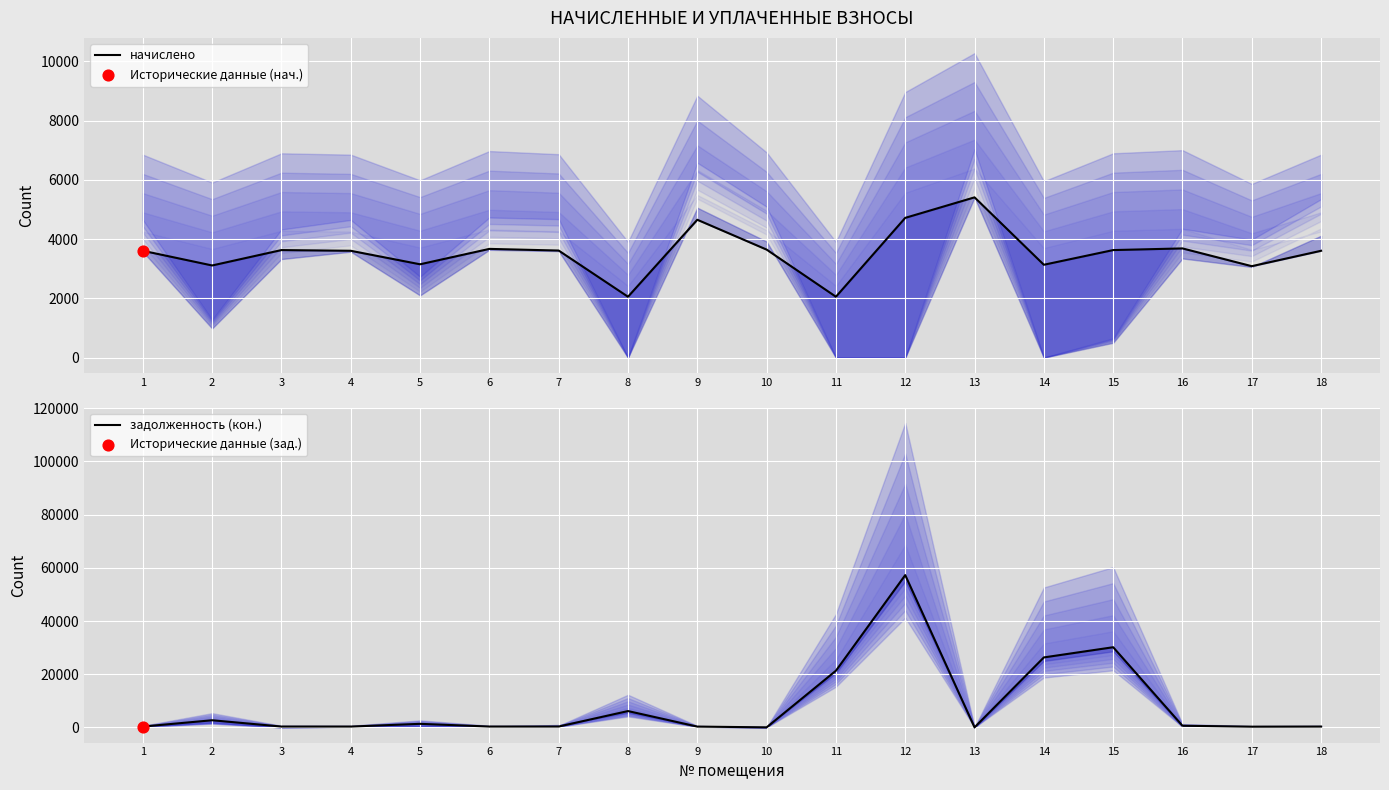

At how many categories does at least one series exceed 32933?

1